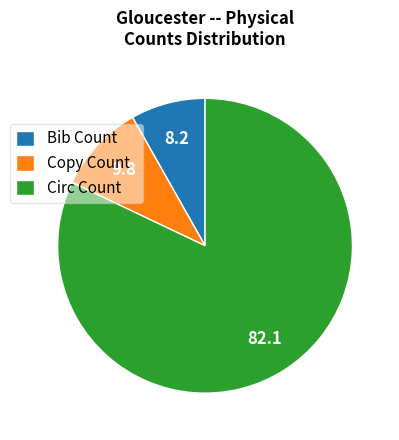

Does Circ Count account for over 50% of the chart?

Yes